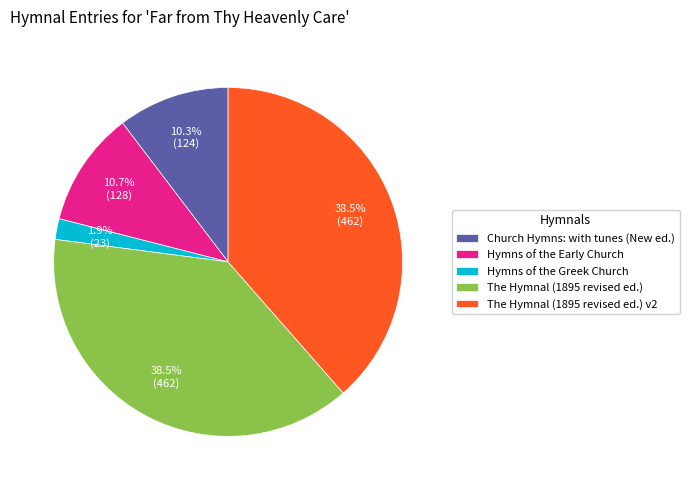

True or false: Church Hymns: with tunes (New ed.) accounts for 1% of the total.

False